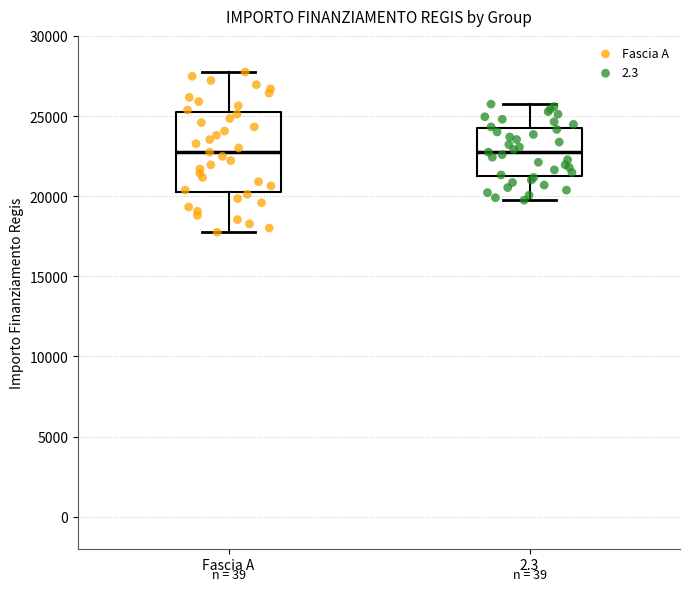

Comparing the boxes themselves (not the whiskers), which one is the tallest?

Fascia A